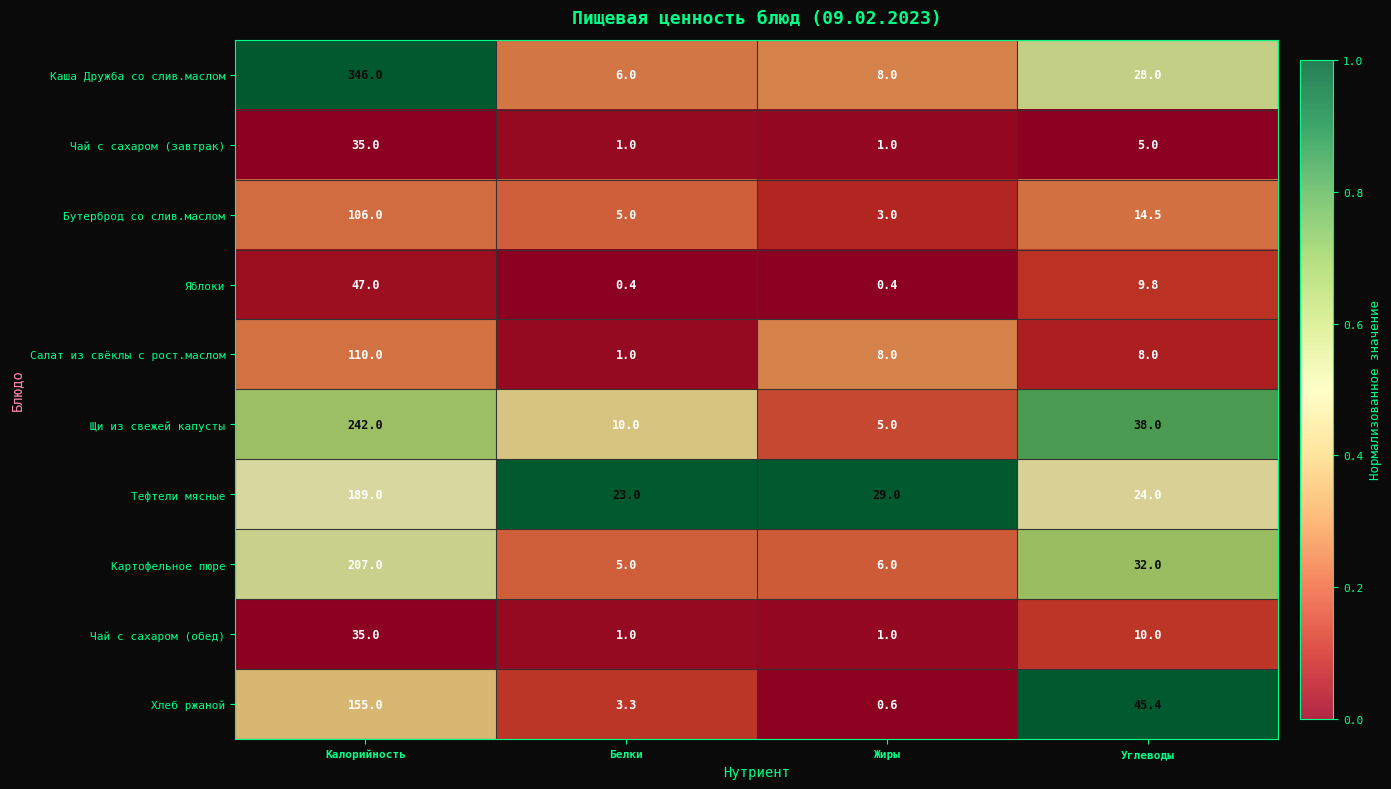

What is the difference between the second highest and second lowest values in the Яблоки series?

9.4